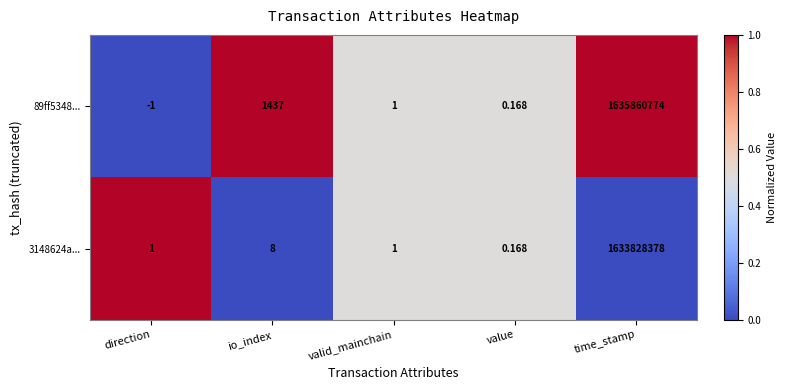

At which label is 89ff5348... closest to 817930386?

io_index